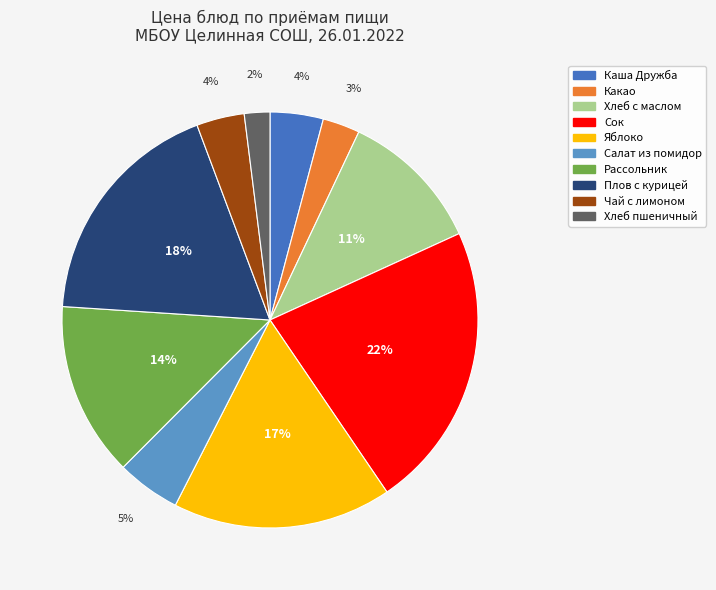

Is it true that Хлеб с маслом is 11% of the pie?

True